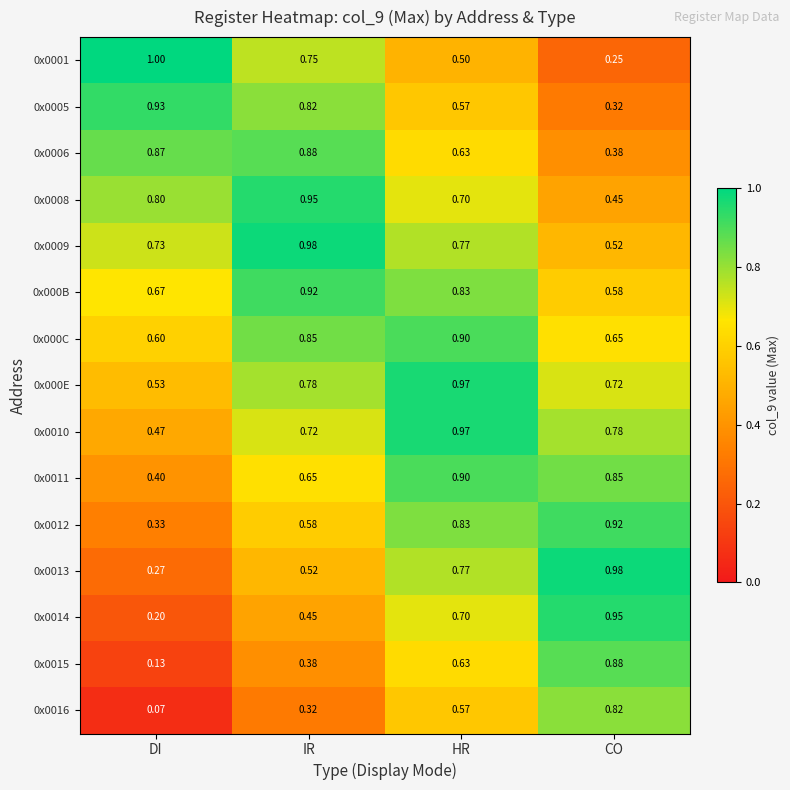

Is the value of 0x0005 at DI greater than the value of 0x0012 at HR?

Yes